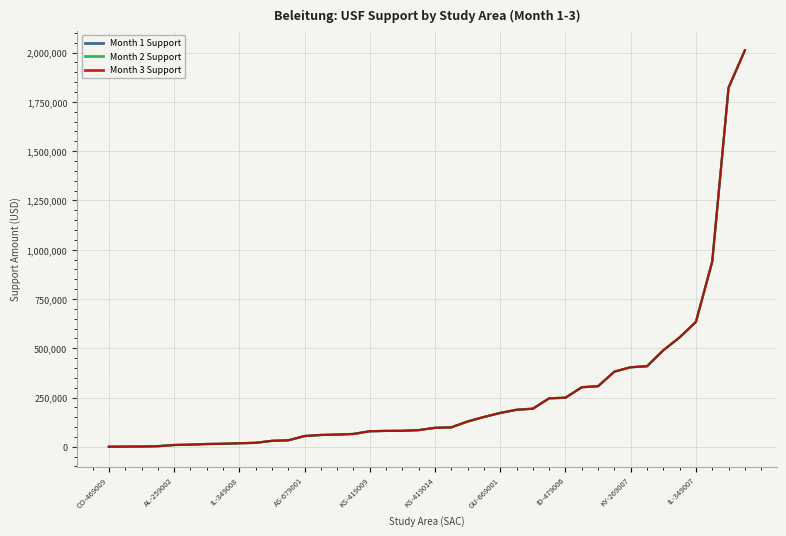

Does the chart have visible grid lines?

Yes